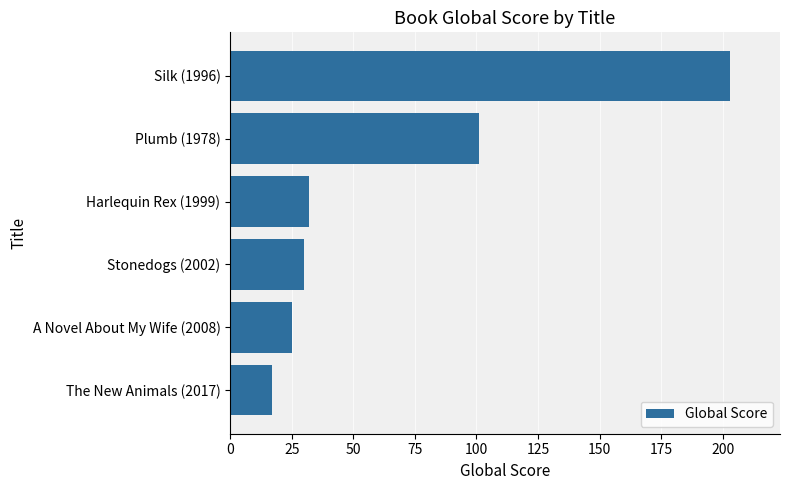

Reading bottom to top, list all the values displayed in this chart.

17	25	30	32	101	203